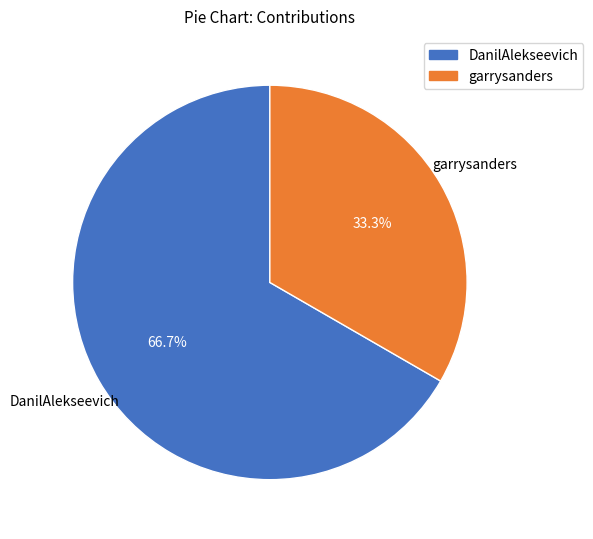

To the nearest percent, what portion does DanilAlekseevich represent?

67%